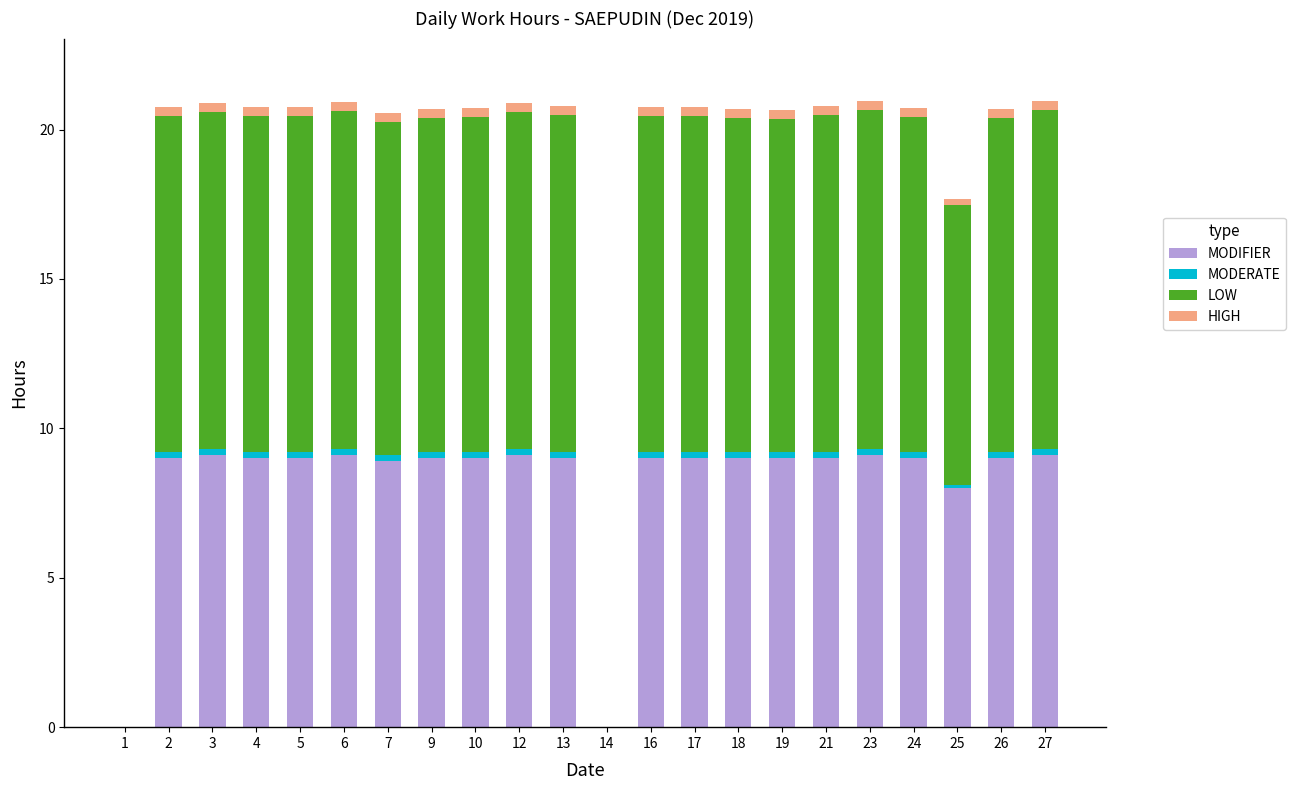

What is the highest value of the MODIFIER series?

9.1